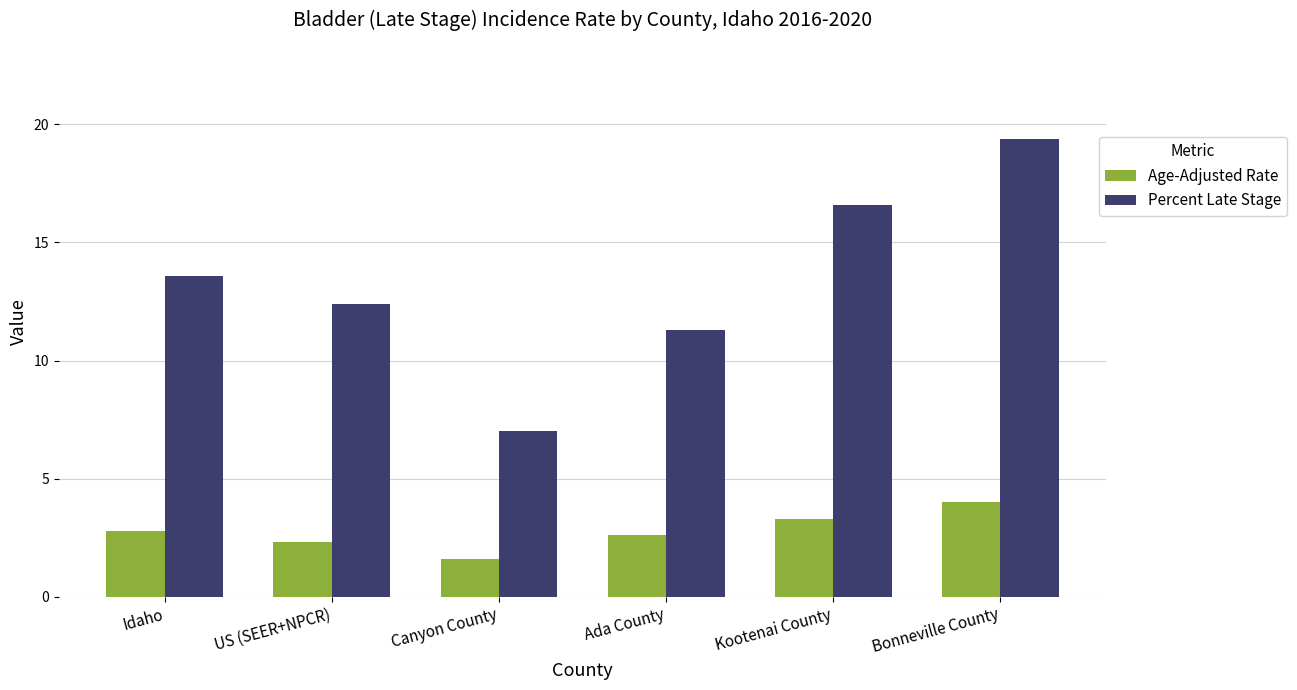

At which category is the sum across all series the highest?

Bonneville County